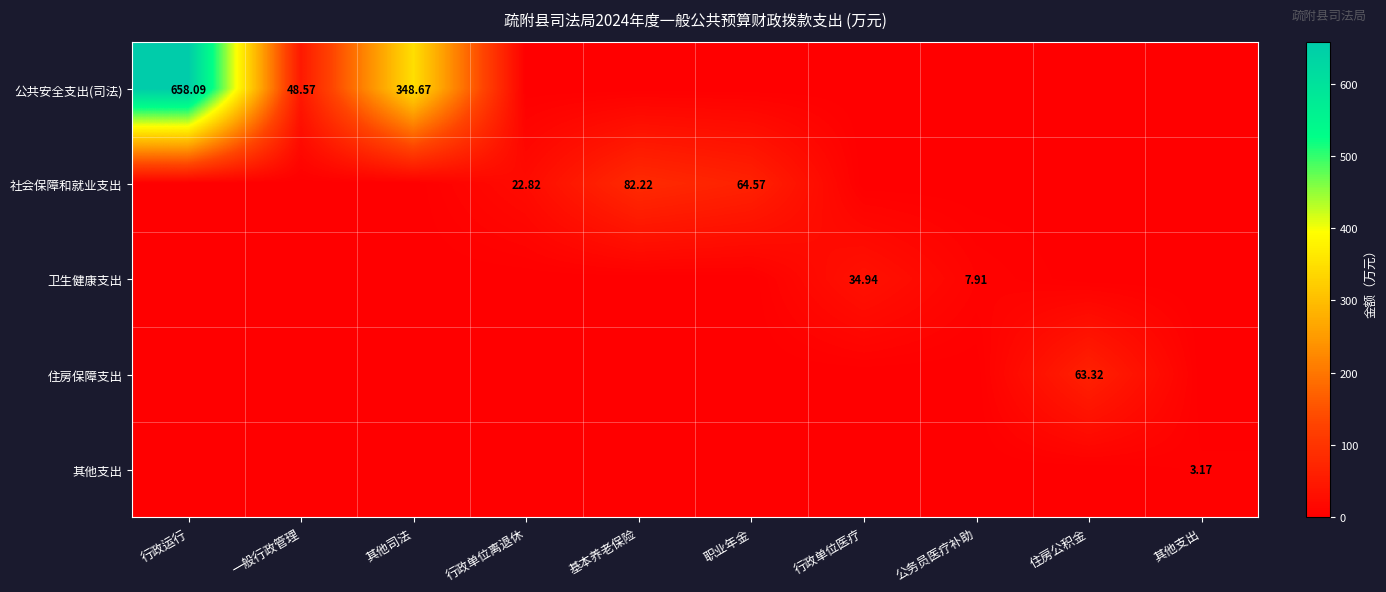

What is the average value of the 住房保障支出 series?

6.3